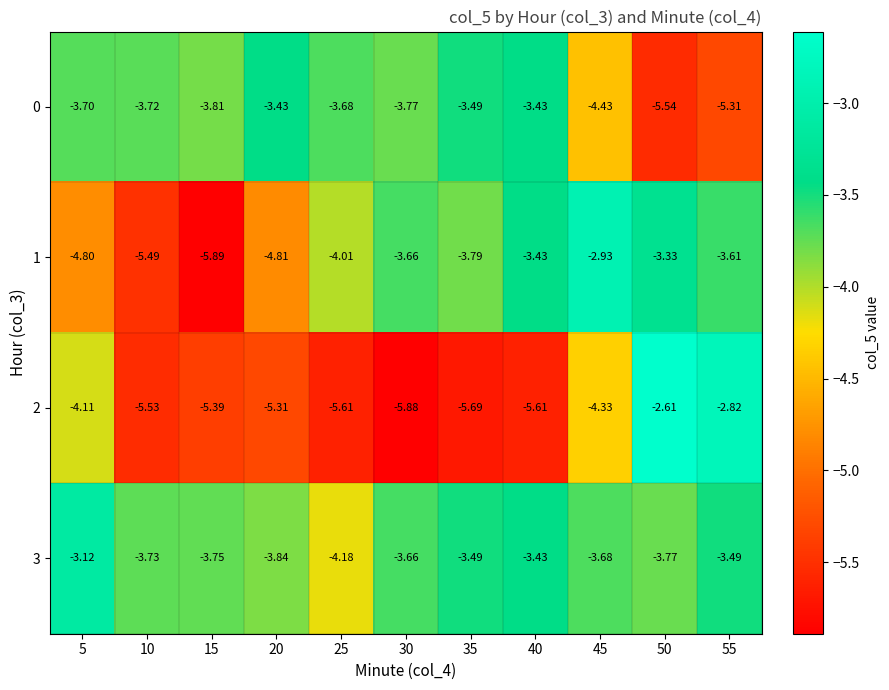

Is the value of 2 at 20 greater than the value of 1 at 5?

No